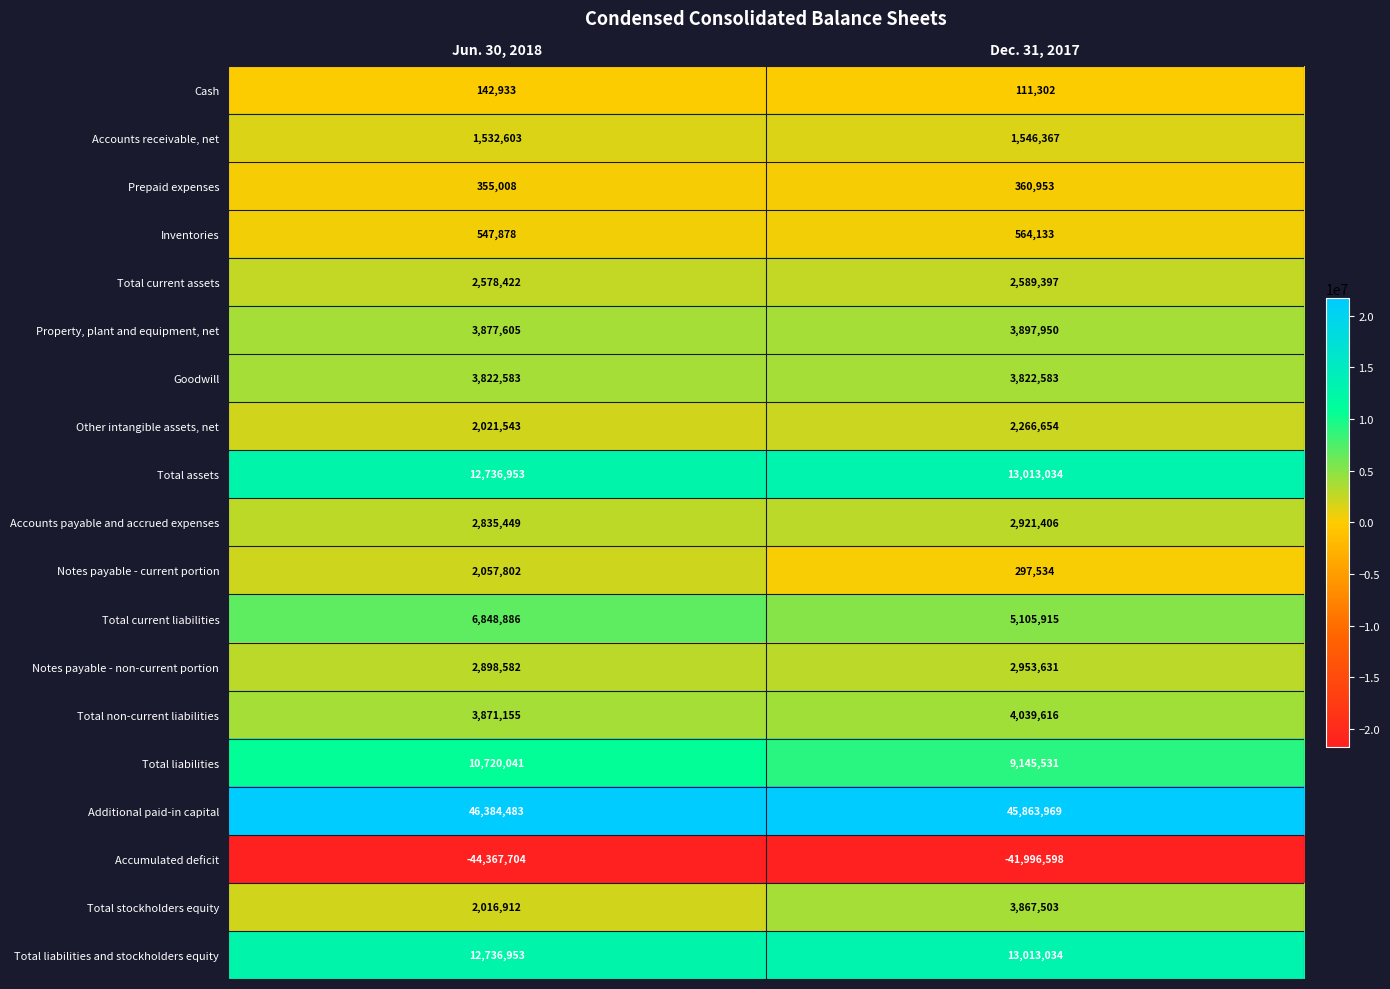

What is the total value across all series at Dec. 31, 2017?

73383914